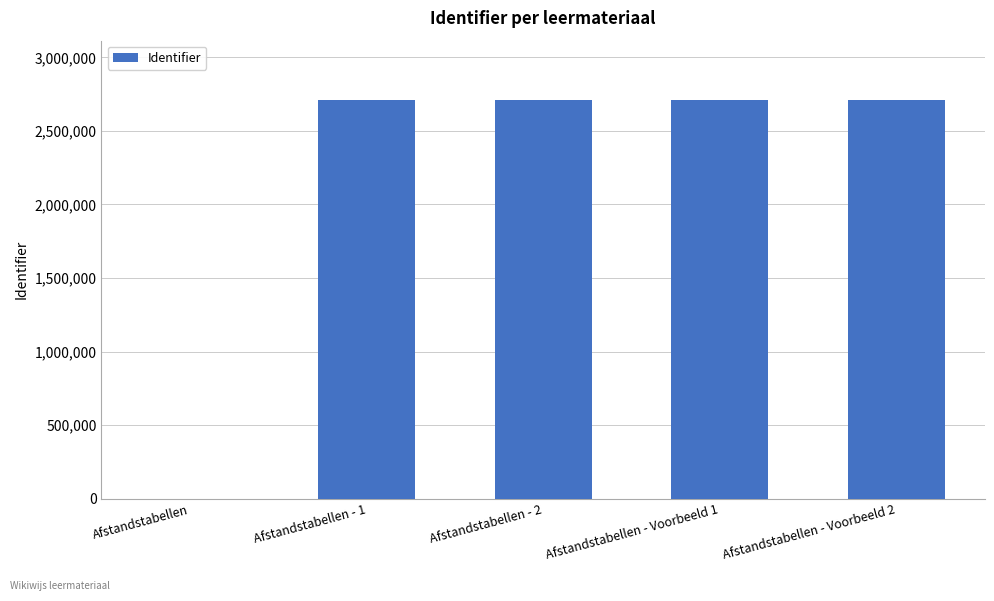

The value at Afstandstabellen - 1 is 2707867. True or false?

True